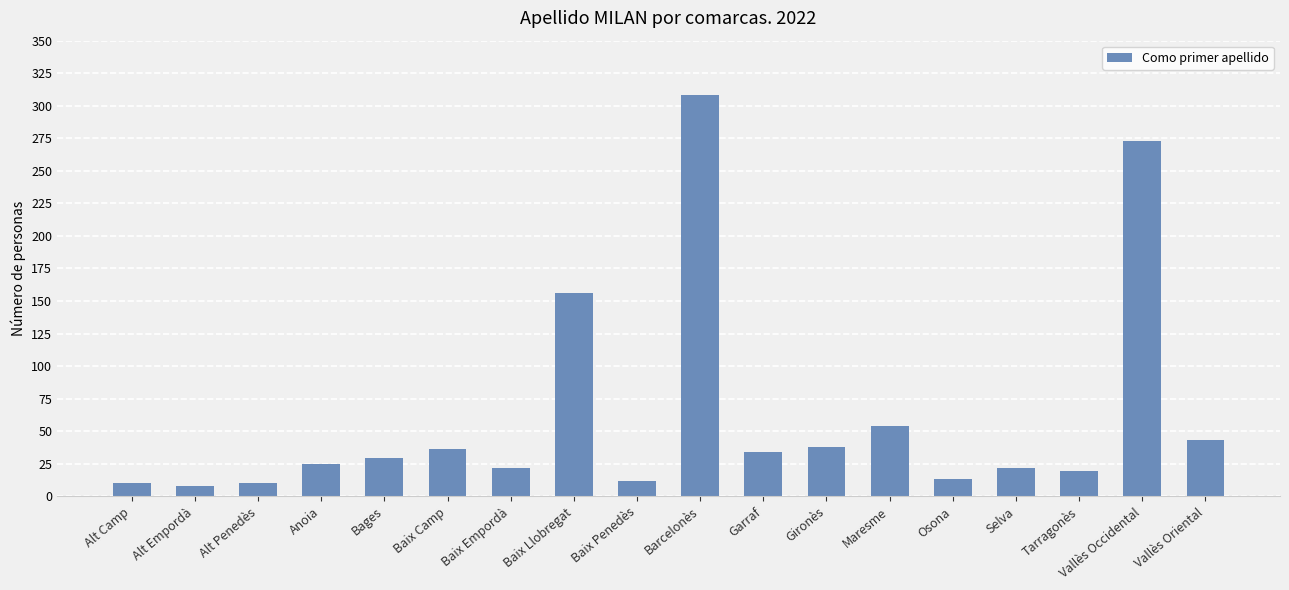

What is the greatest value displayed?

308